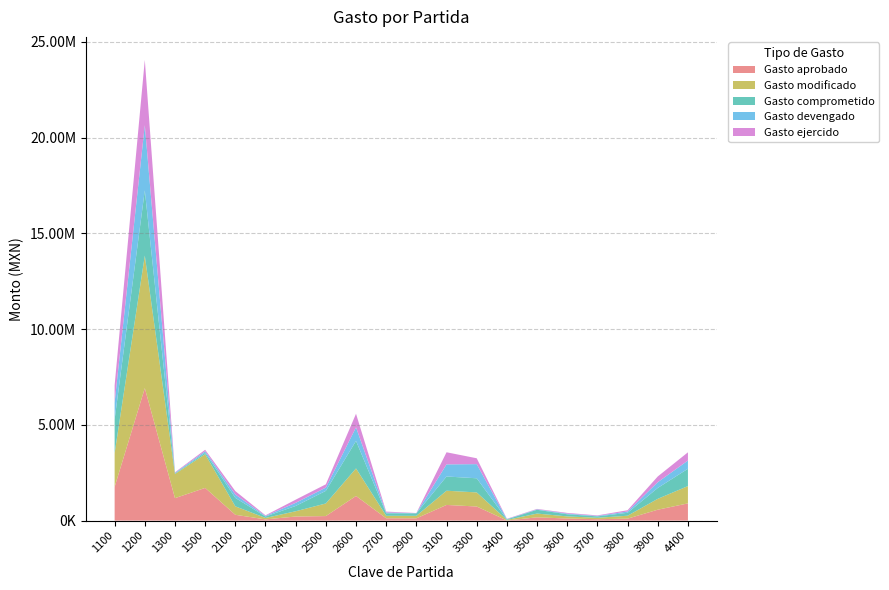

Reading right to left, transcribe all the data shown in this chart.

Gasto aprobado: 899016.8	568261.0	101178.9	73296.0	108363.2	169791.1	7421.5	735561.9	817436.4	117533.9	121351.6	1286703.0	236058.7	211739.3	62839.4	303334.6	1706282.1	1172172.5	6916316.6	1760417.5
Gasto modificado: 903468.2	568261.0	153178.9	73296.0	110776.0	197698.5	27896.6	735561.9	742473.4	130533.9	129165.9	1437031.4	657954.3	275730.3	75339.4	441225.0	1758679.0	1262172.5	6921599.9	1760417.5
Gasto comprometido: 903468.2	568261.0	153178.9	73296.0	110776.0	197698.5	27896.6	738561.9	742473.4	130533.9	129165.9	1437031.4	657954.3	275730.3	75339.4	441225.0	77904.3	29463.1	3405495.0	1760417.5
Gasto devengado: 429514.1	299741.3	67010.0	26056.0	35678.9	22751.6	16020.6	738561.9	632769.9	8519.1	45189.2	708669.2	171309.8	164678.5	31230.0	177380.0	77904.3	29463.1	3405495.0	890538.3
Gasto ejercido: 429514.1	299741.3	67010.0	26056.0	35678.9	22751.6	16020.6	306261.7	632769.9	8519.1	45189.2	708669.2	171309.8	164678.5	31230.0	177380.0	77904.3	29463.1	3405495.0	890538.3